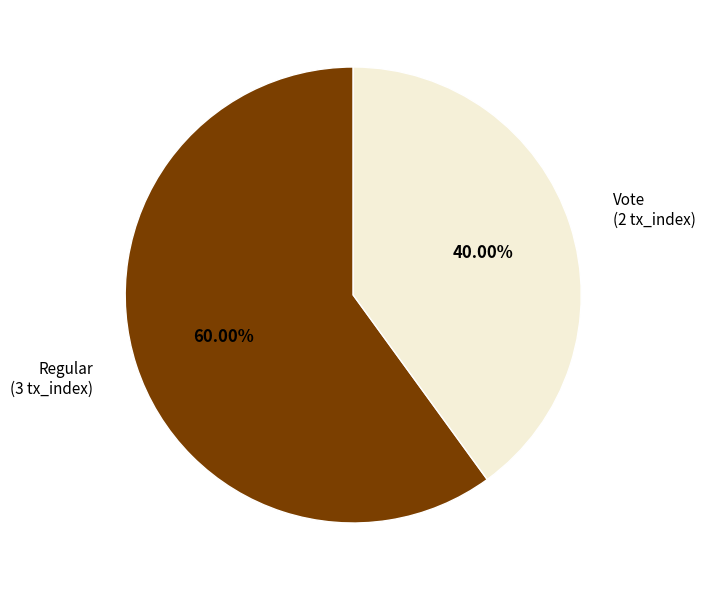

What is the total percentage of Vote and Regular?

100.0%